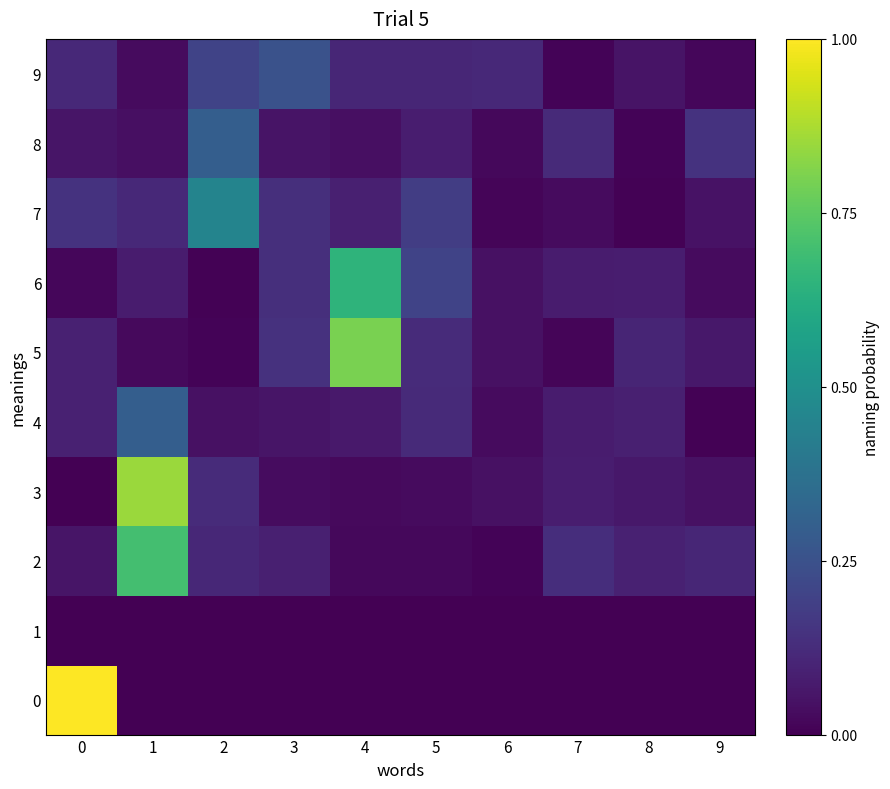

How many distinct data groups are displayed?

10